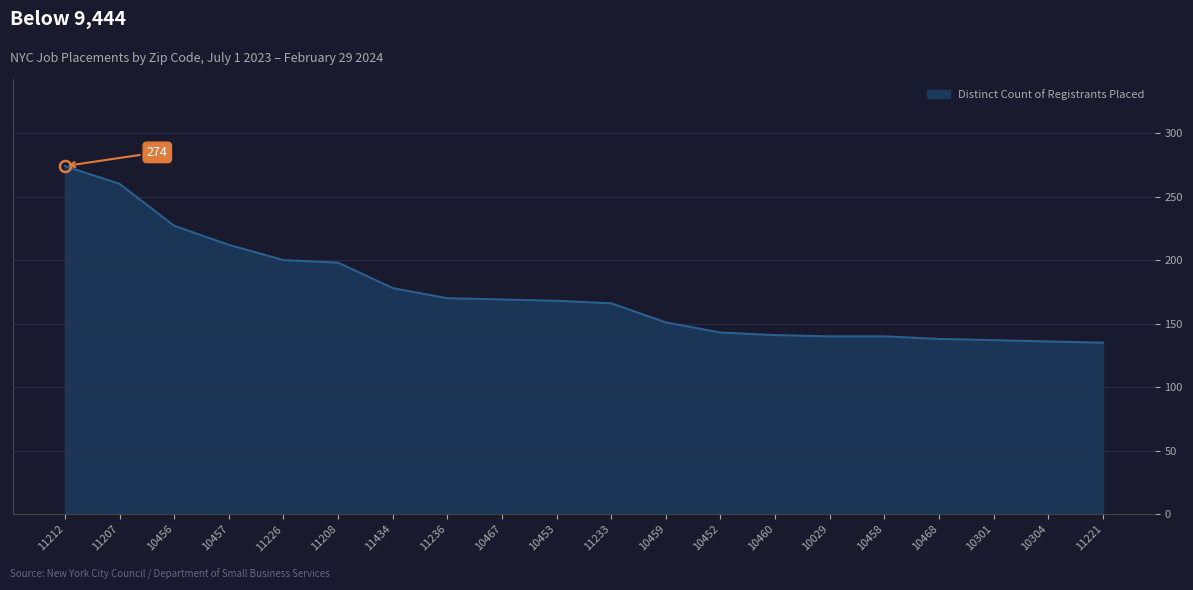

The value at 10453 is 94. True or false?

False